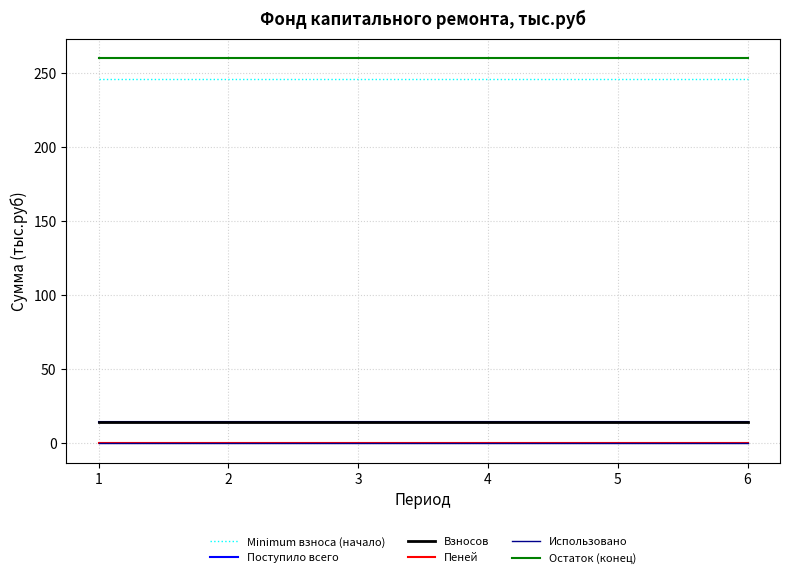

True or false: Остаток (конец) has a value of 342.7 at 3.

False